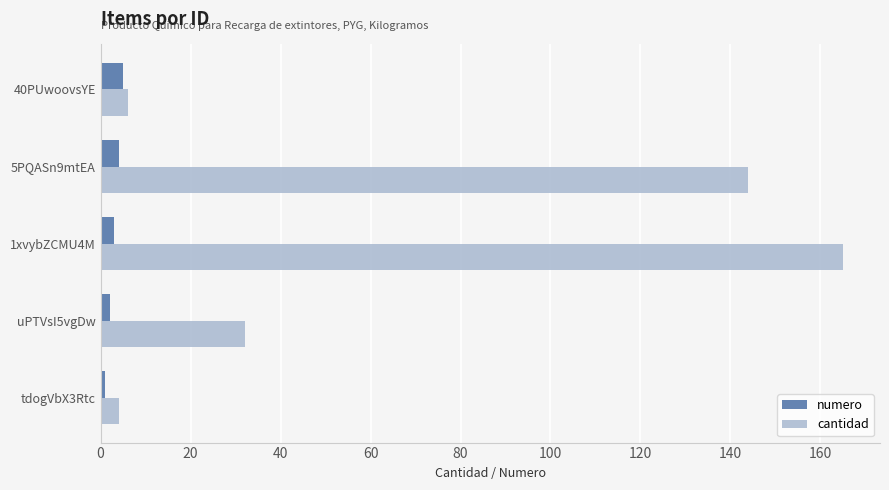

Which series has the largest total across all categories?

cantidad